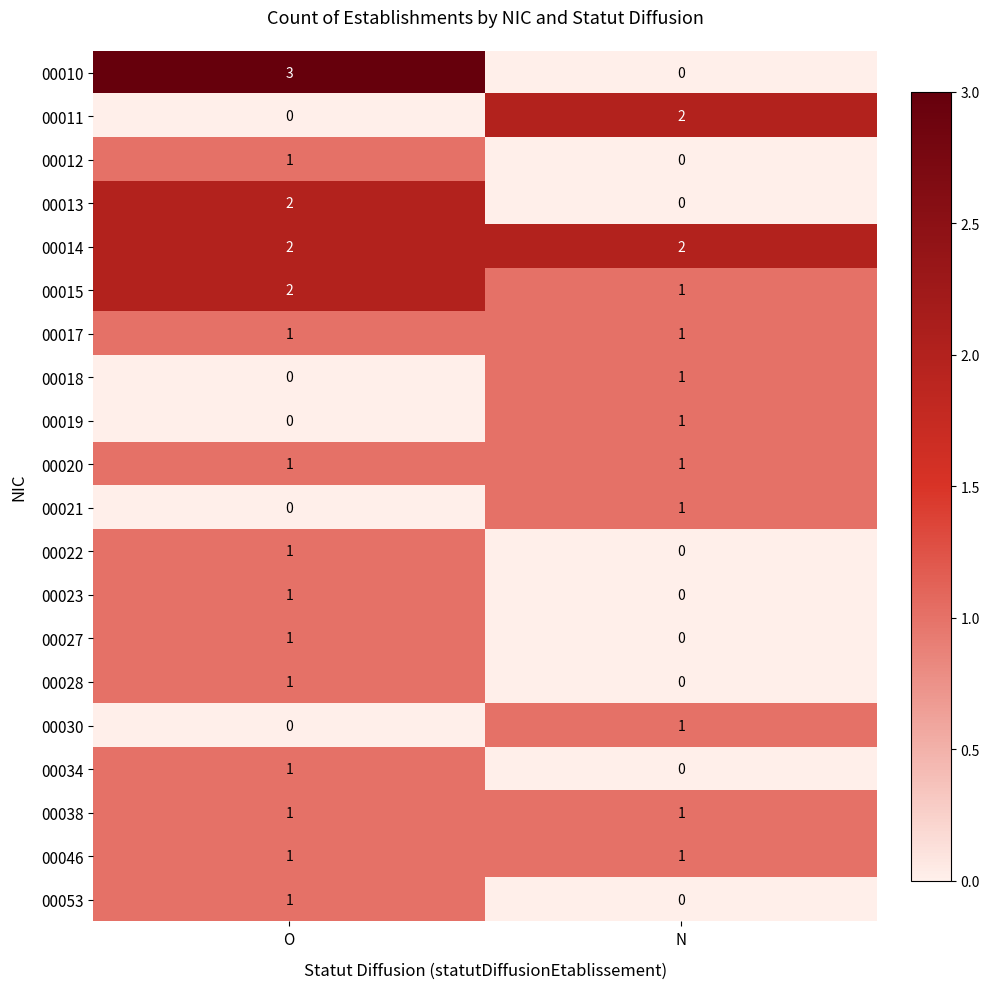

Which series has the largest range (max minus min)?

00010